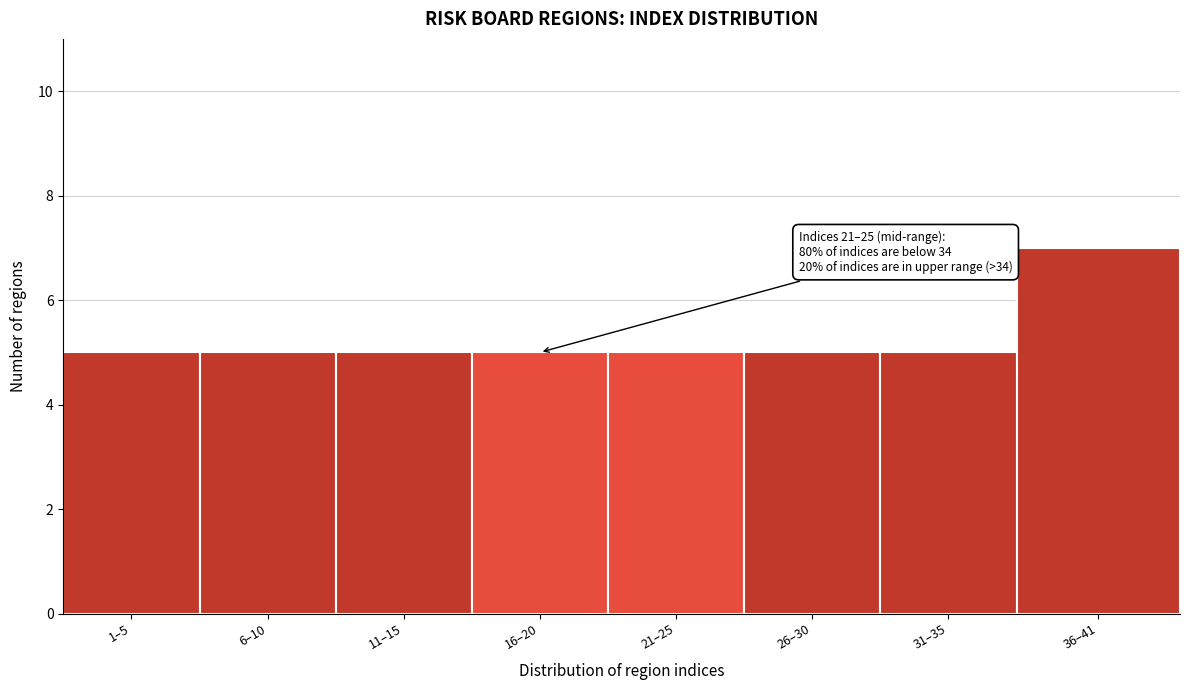

Reading left to right, what are all the values shown in this chart?

1–5=5	6–10=5	11–15=5	16–20=5	21–25=5	26–30=5	31–35=5	36–41=7